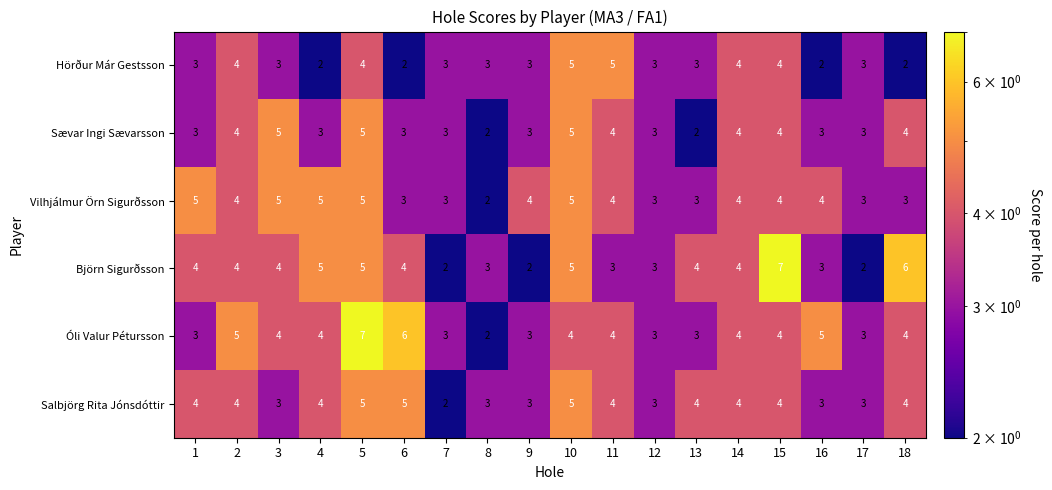

At which category is the sum across all series the highest?

5